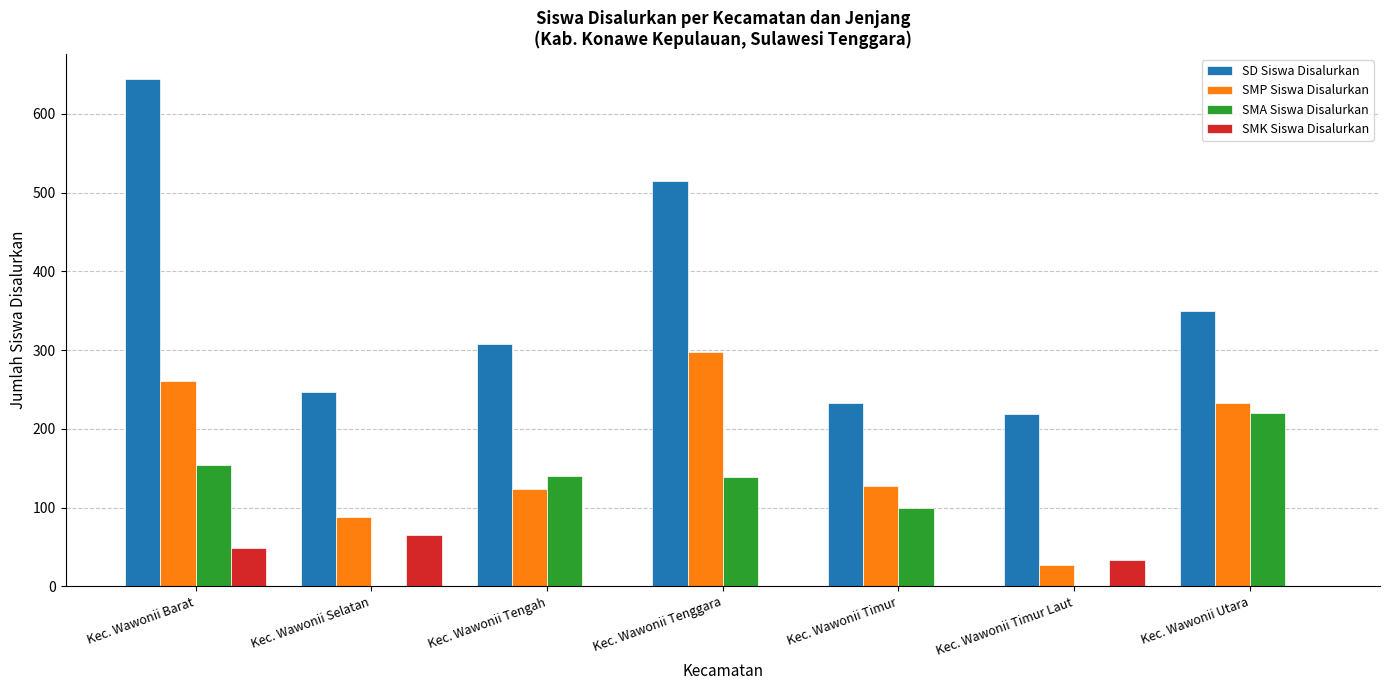

Are the bars grouped side by side (vs. stacked)?

Yes